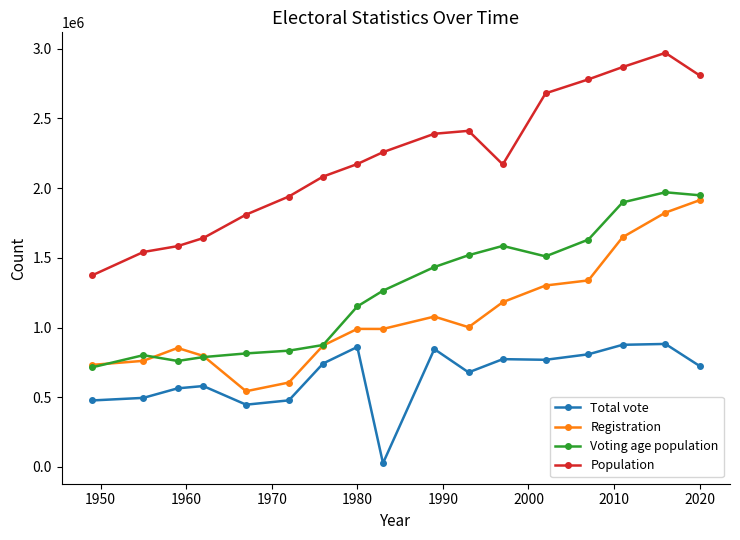

How many lines are shown in the chart?

4